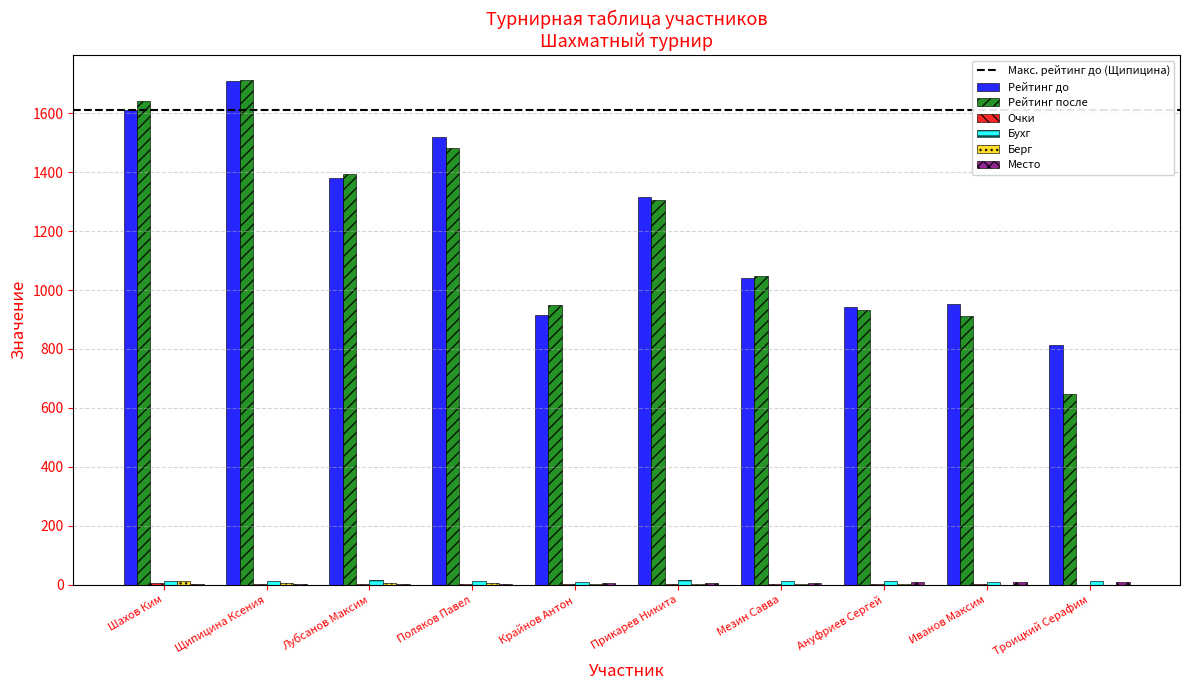

The value of Рейтинг после at Иванов Максим is 911. True or false?

True